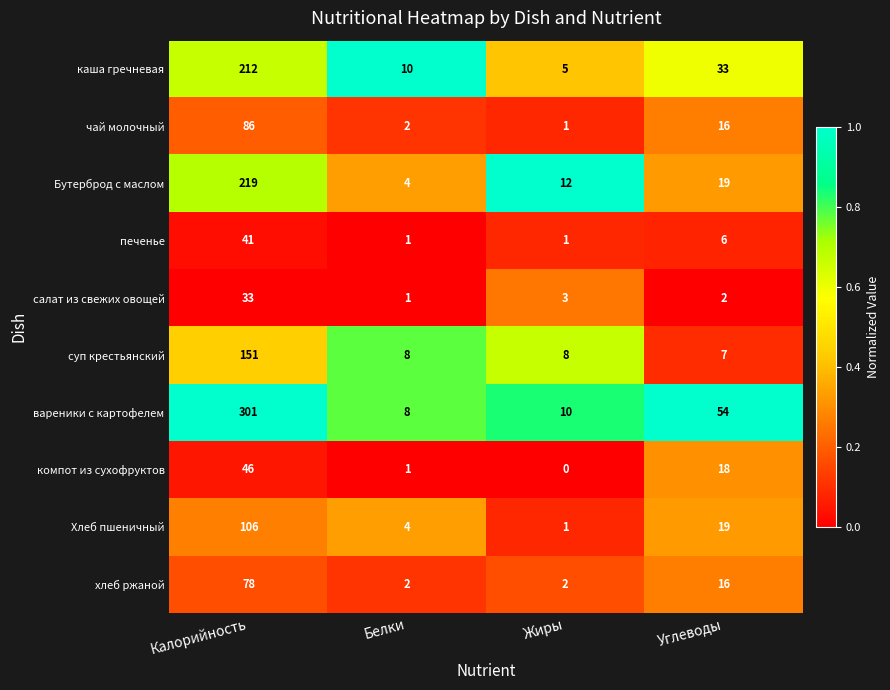

Which label corresponds to the largest value in the chart?

Калорийность